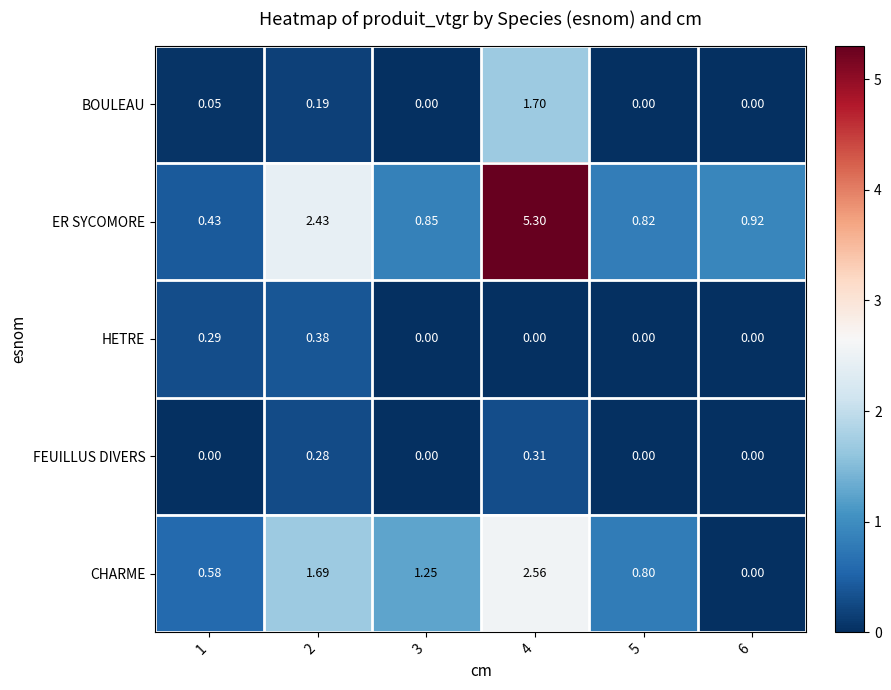

Rank the series at 2 from lowest to highest value.

BOULEAU, FEUILLUS DIVERS, HETRE, CHARME, ER SYCOMORE